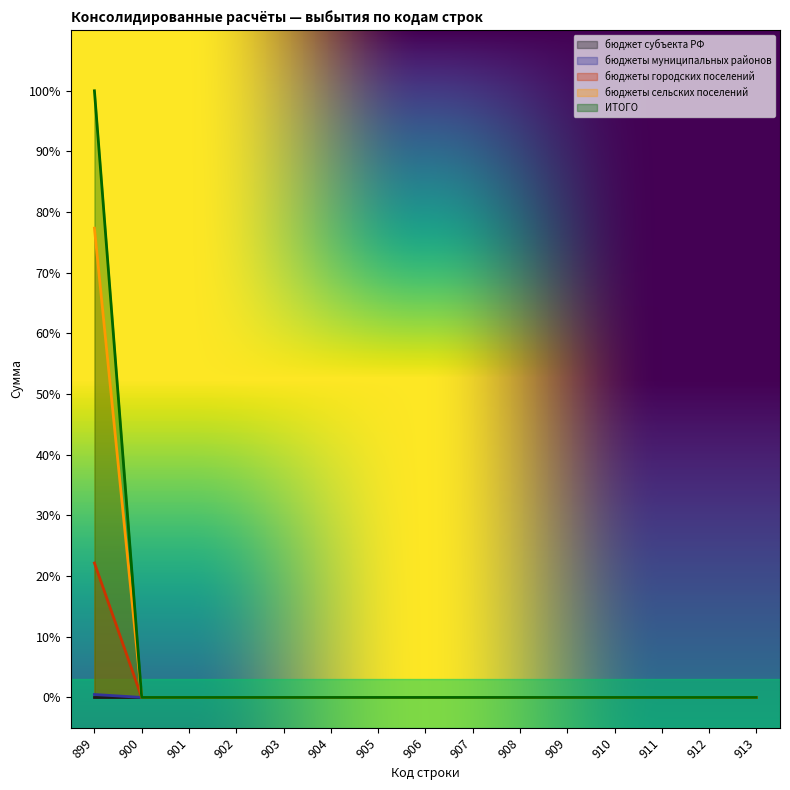

True or false: ИТОГО has a value of 2157198 at 904.

False